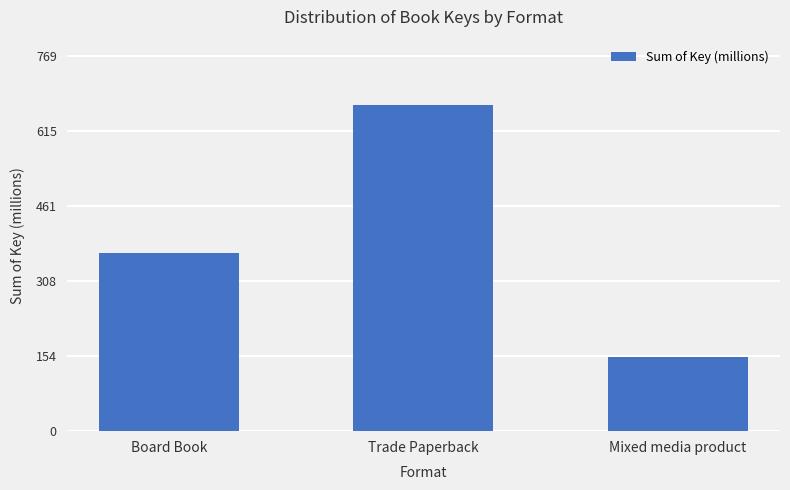

What is the ratio of the value at Board Book to the value at Trade Paperback?

0.5